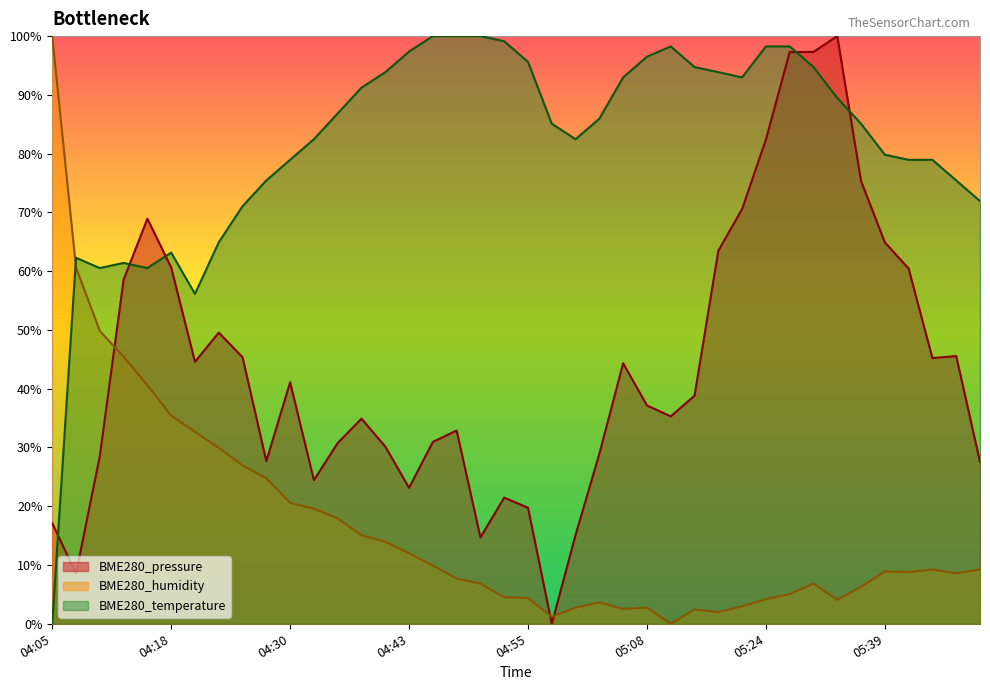

True or false: BME280_humidity and BME280_temperature cross at least once.

True